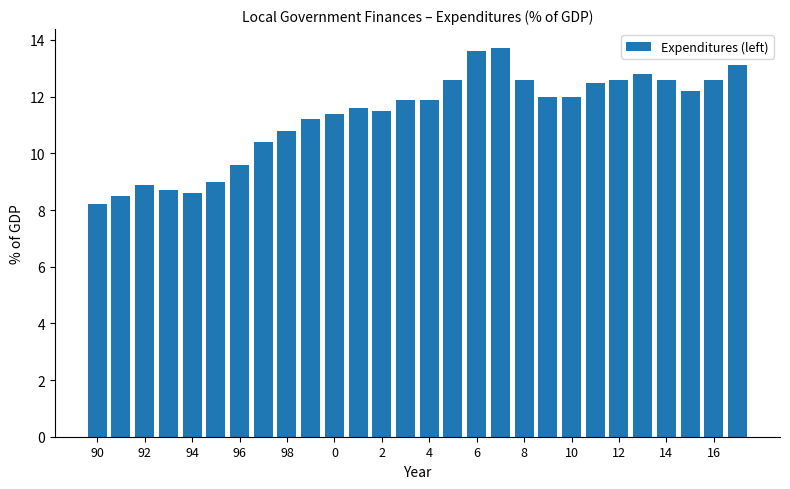

What is the greatest value displayed?

13.7